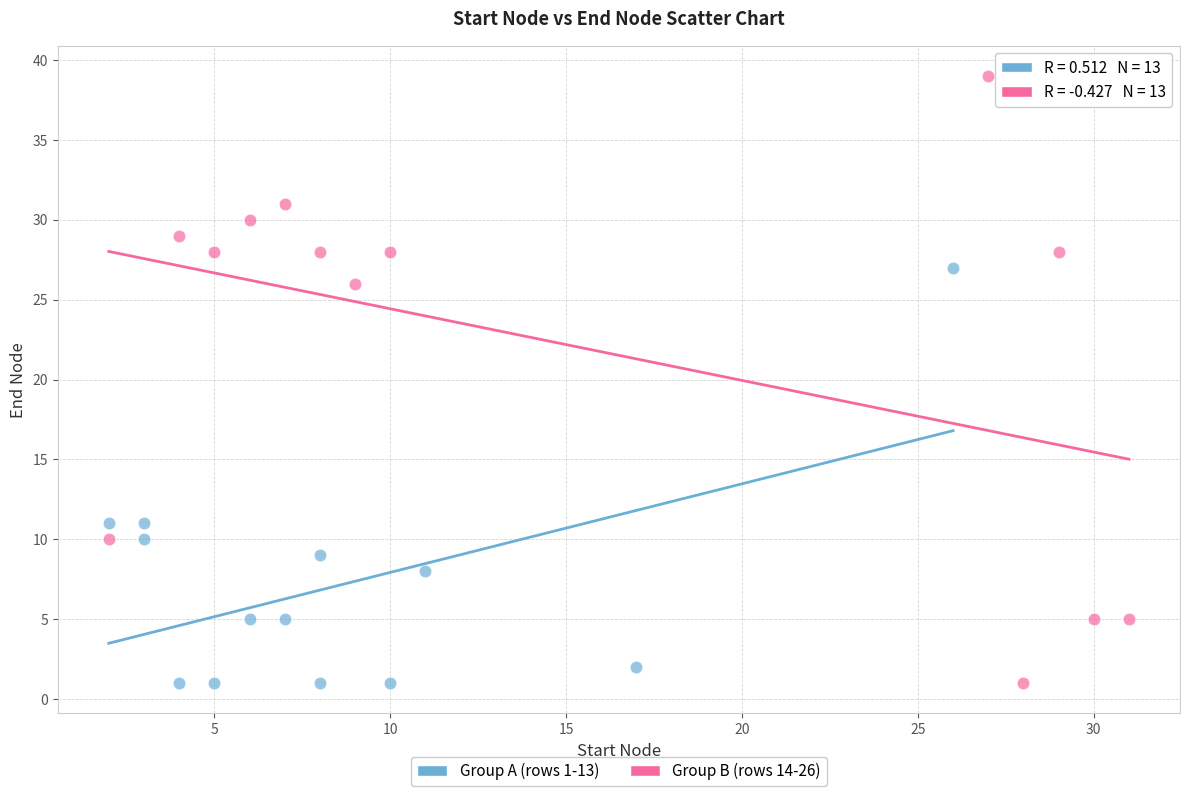

Which series reaches the maximum Y coordinate?

Group B (rows 14-26)